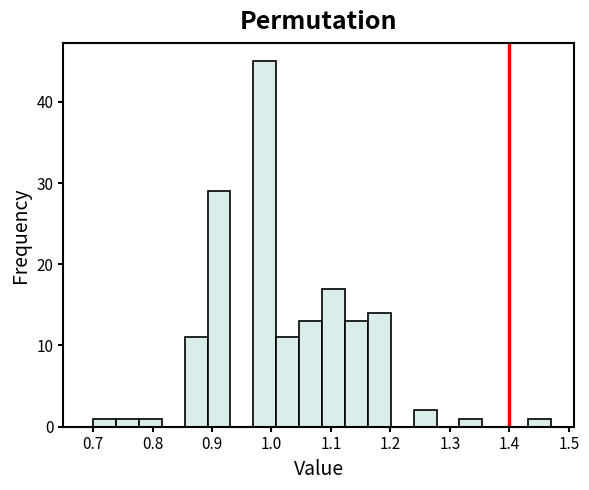

Around what value on the x-axis is the tallest bar? Give the approximate position of its centre, as read against the axis.

0.99